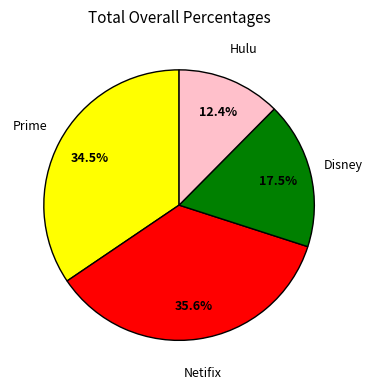

How many slices are in this pie chart?

4